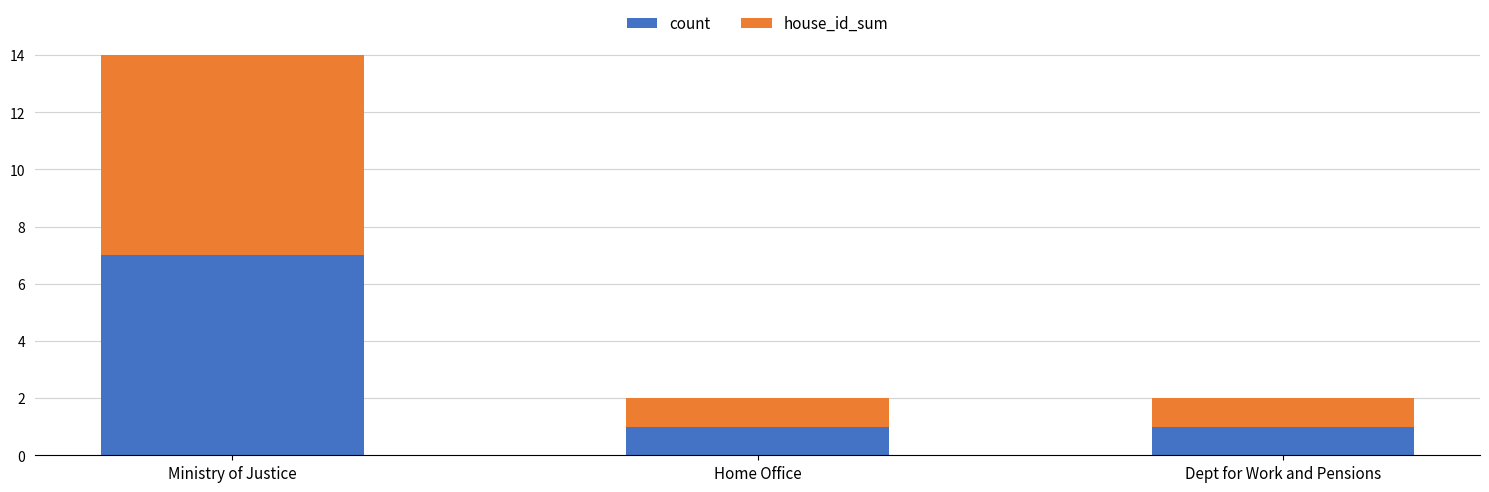

Is it true that count equals 1 at Dept for Work and Pensions?

True